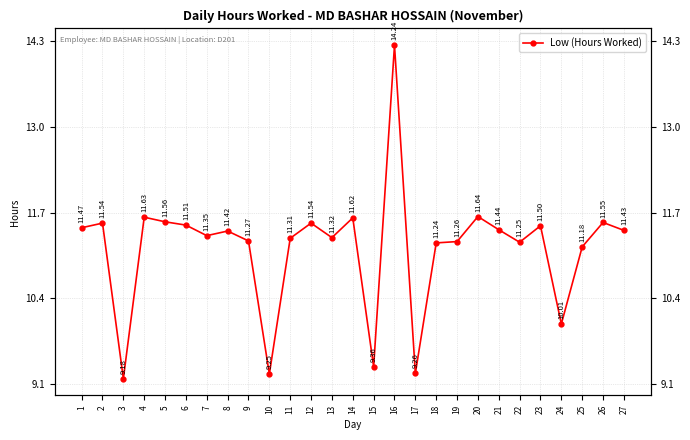

What is the value of the 2nd point from the left?

11.5